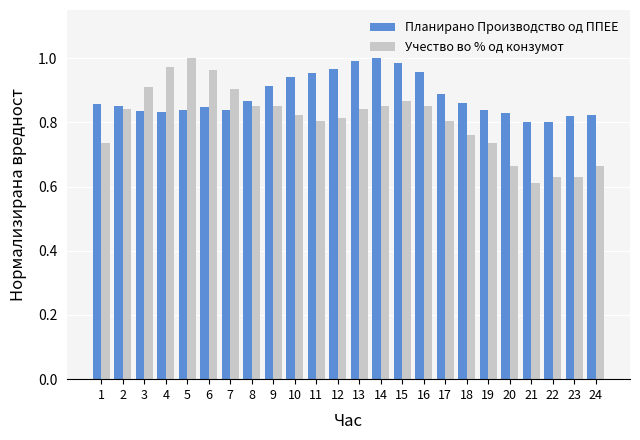

True or false: Учество во % од конзумот has a value of 1.1 at 10.

False